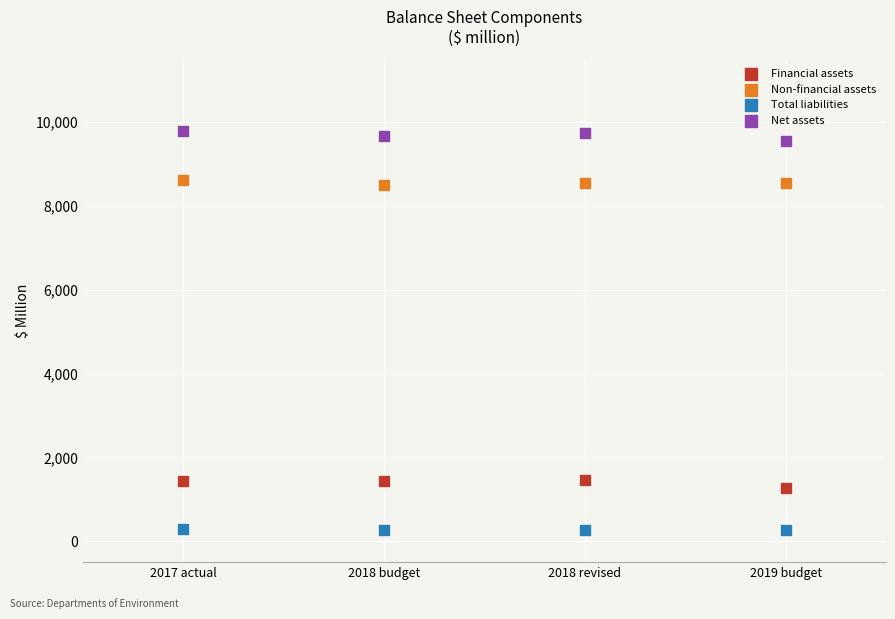

Which series reaches the maximum Y coordinate?

Net assets